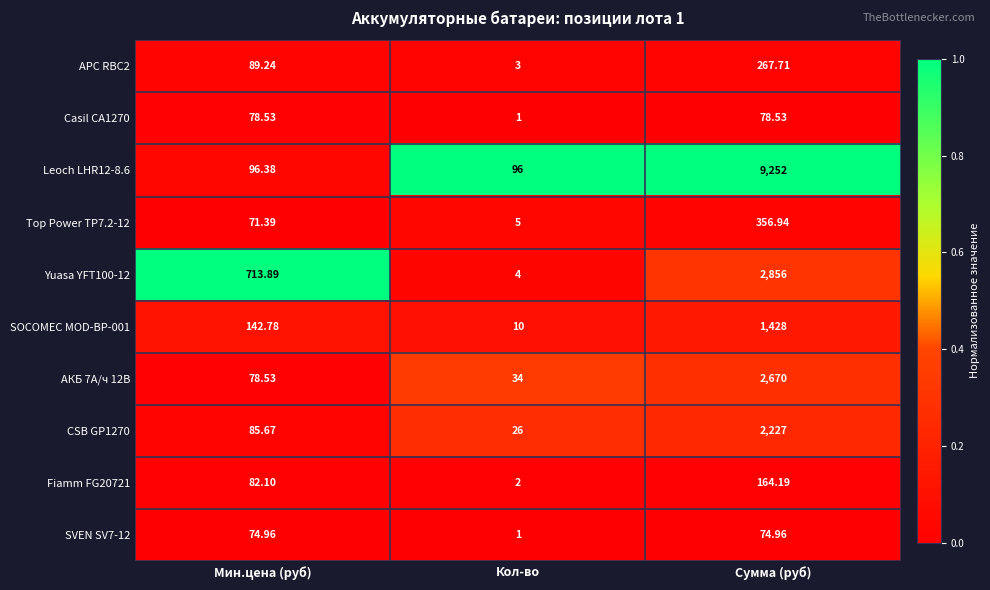

Is the value of APC RBC2 at Сумма (руб) greater than the value of SOCOMEC MOD-BP-001 at Кол-во?

Yes